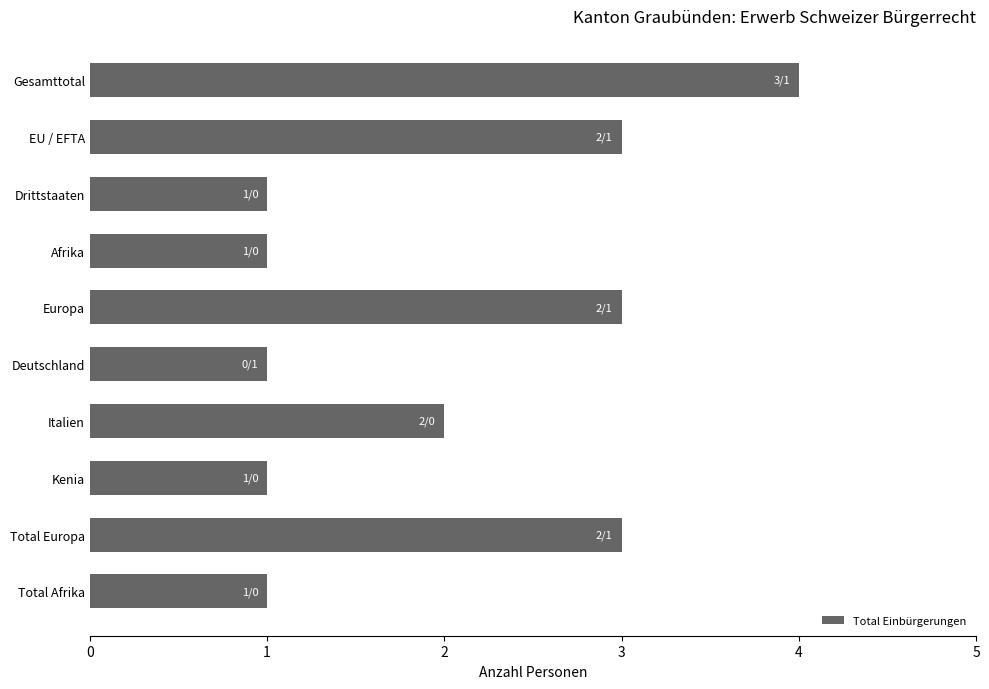

What is the ratio of the value at Drittstaaten to the value at Italien?

0.5